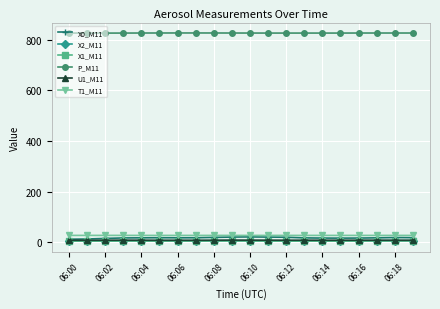

How many values in the U1_M11 series are below 8?

10